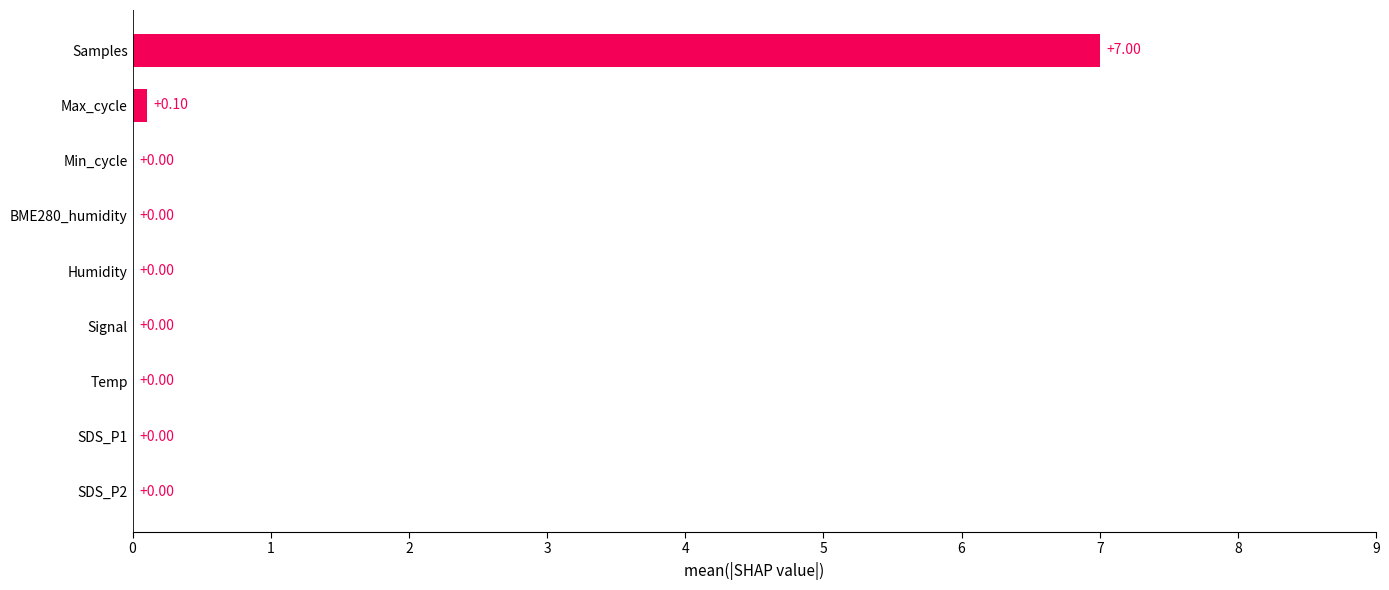

What is the sum of the values at Samples and SDS_P1?

7.0